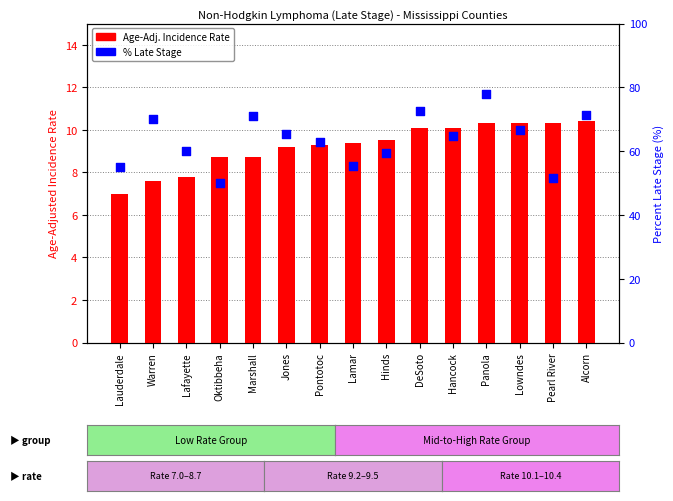

Which series reaches the maximum Y coordinate?

% Late Stage